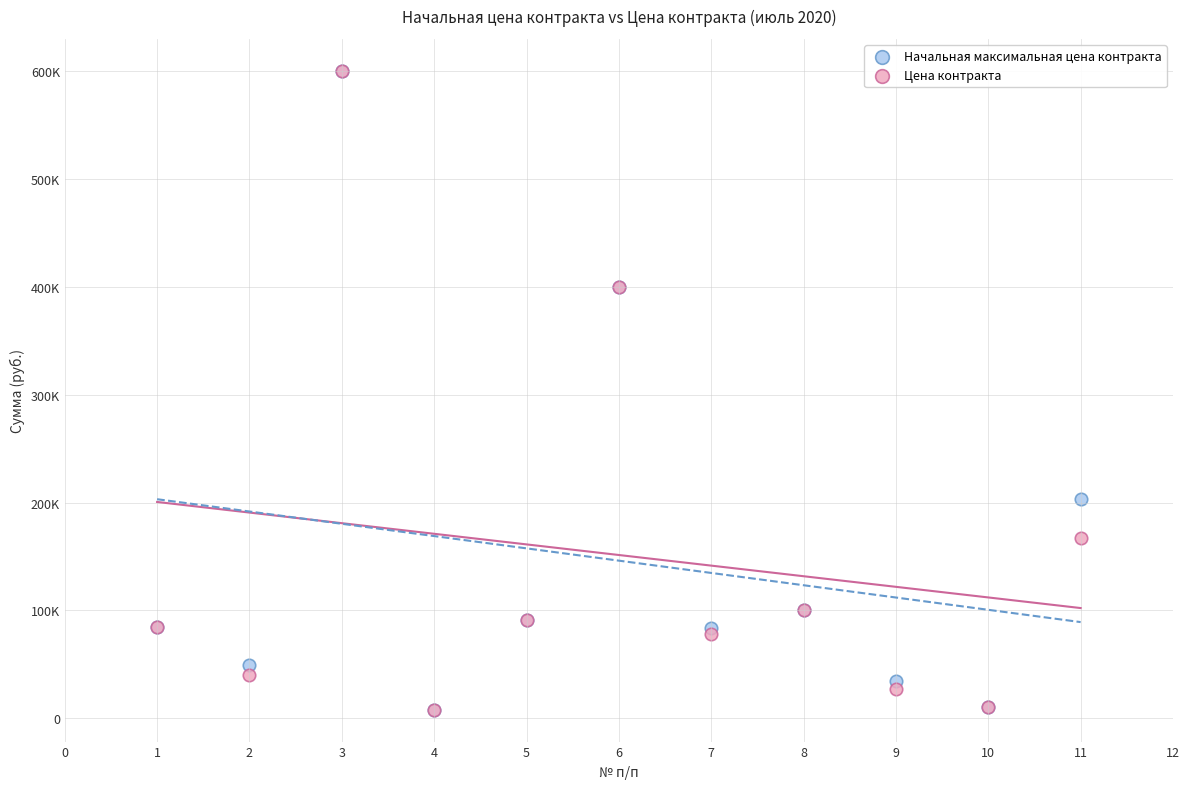

What are all the series names shown in the legend?

Начальная максимальная цена контракта, Цена контракта